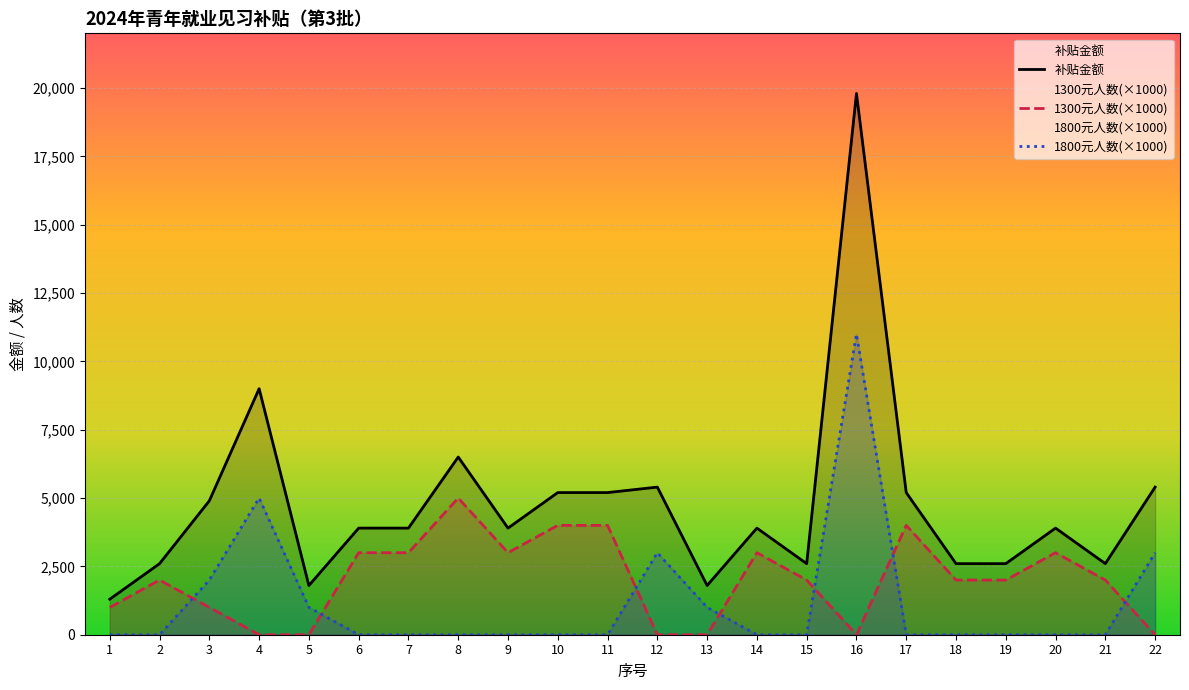

What is the approximate value of 补贴金额 at 3, to the nearest 50?

4900